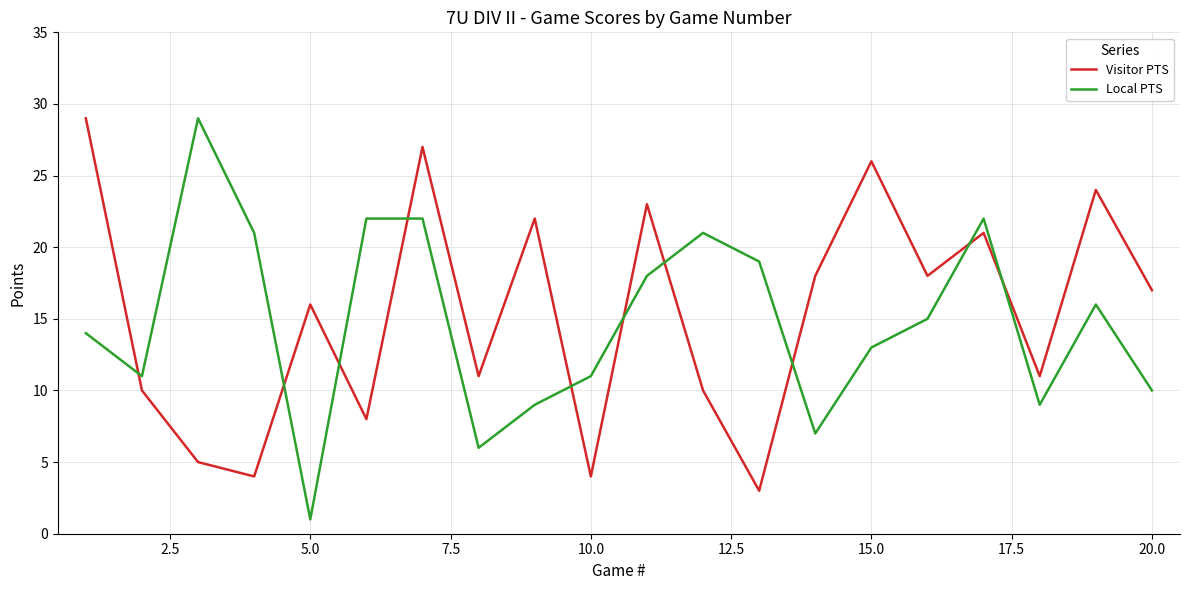

Reading right to left, extract all data points from this chart.

Visitor PTS: 17	24	11	21	18	26	18	3	10	23	4	22	11	27	8	16	4	5	10	29
Local PTS: 10	16	9	22	15	13	7	19	21	18	11	9	6	22	22	1	21	29	11	14